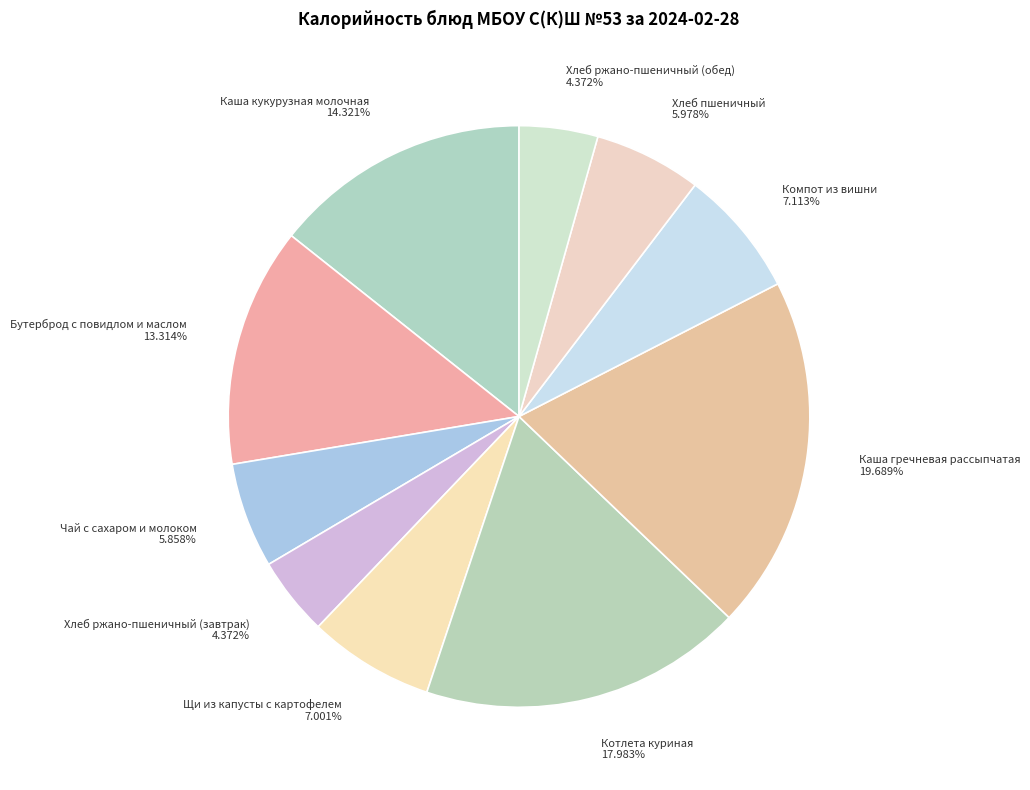

Is there a majority slice in this chart?

No